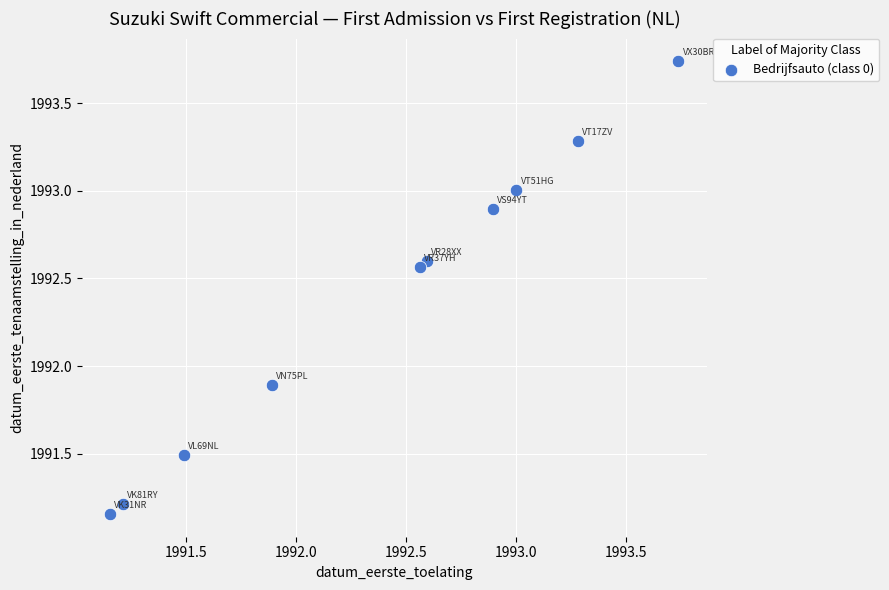

What Y value in the scatter plot is closest to 1992?

1991.9